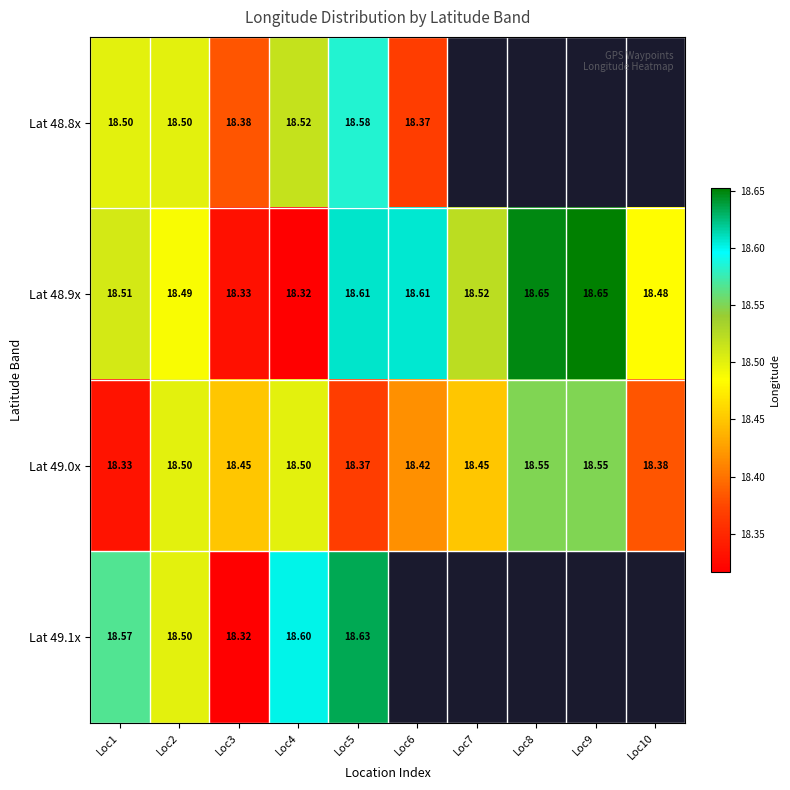

At which category is the sum across all series the highest?

Loc5